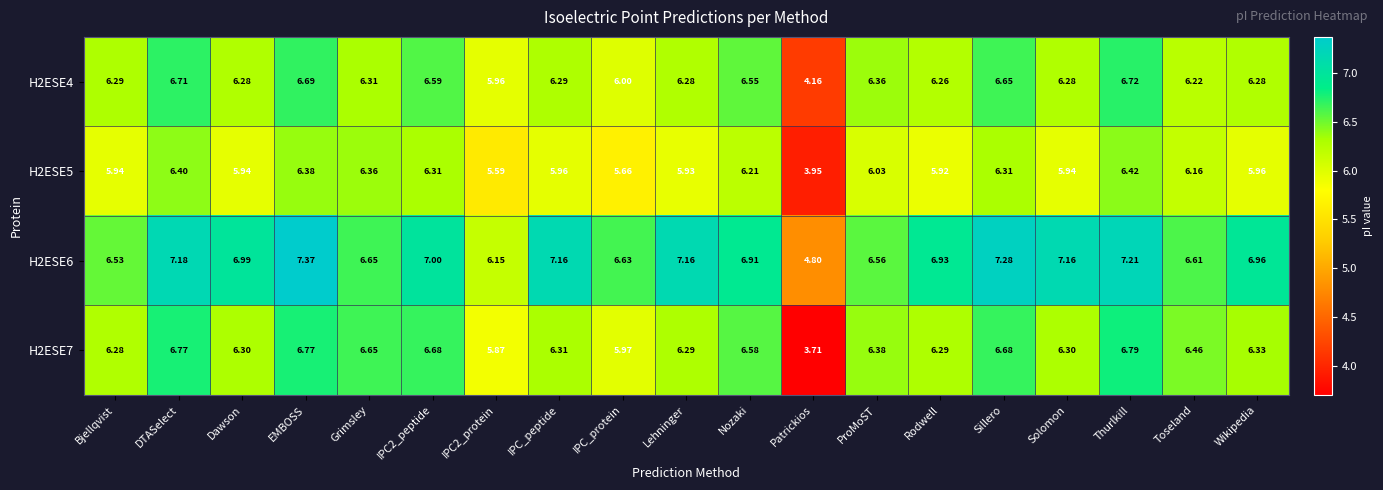

At which label does H2ESE4 reach its peak?

Thurlkill